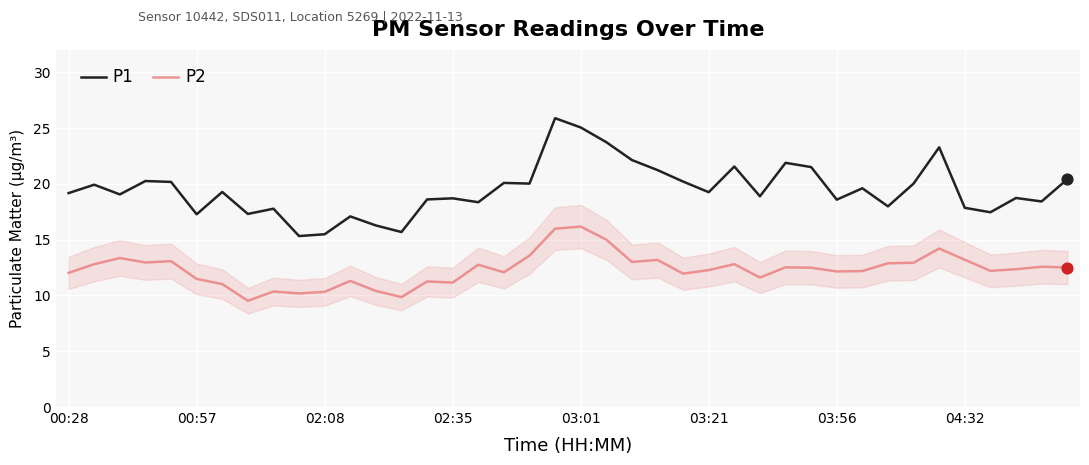

What are all the series names shown in the legend?

P1, P2